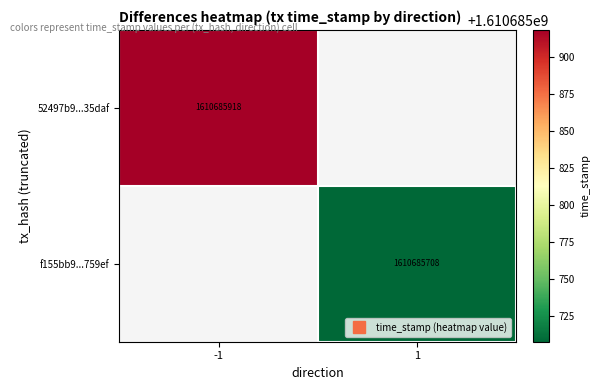

Rank the series at direction from highest to lowest value.

f155bb9c571e965faa76999fc15a788f62759ef, 52497b9608dd6abbdf6738356efdd1eeba35daf